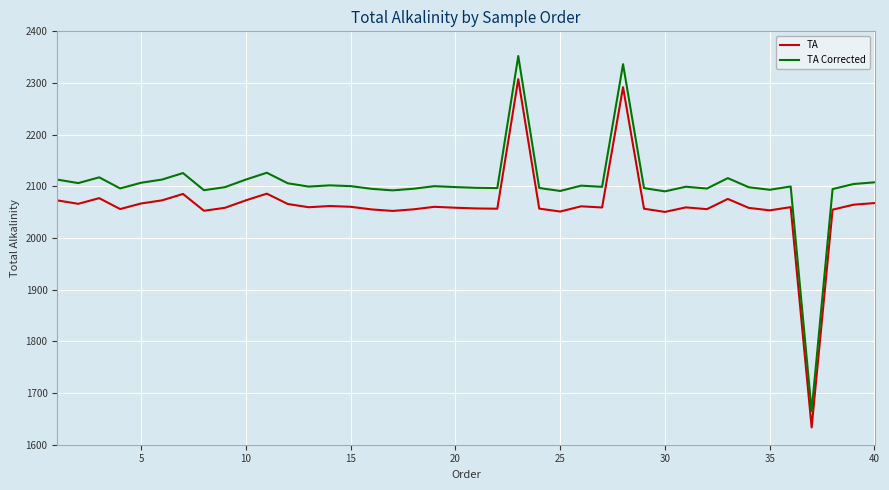

What is the greatest value displayed?

2352.2